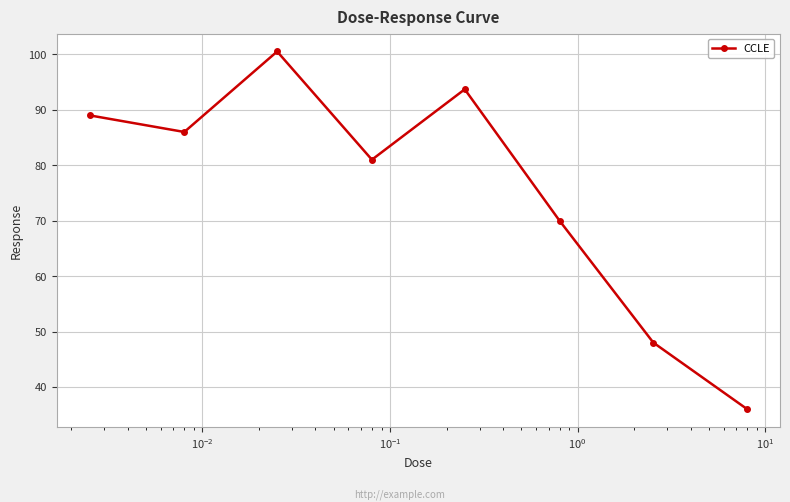

What is the maximum value shown in the chart?

100.5